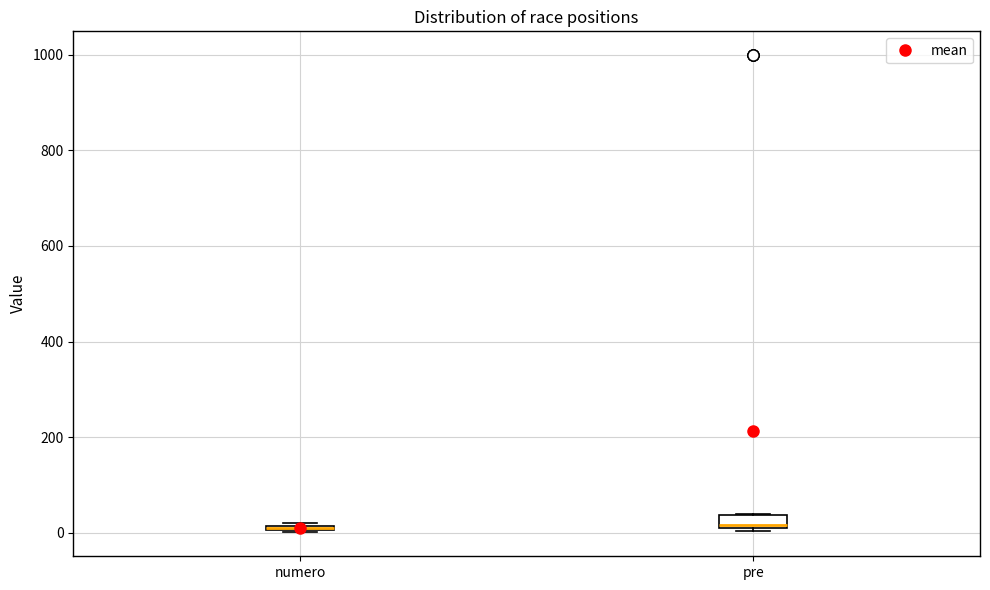

Where is the upper edge of the box for numero on the y-axis? The values are not printed on the chart, so give them approximately, as read against the axis.

20